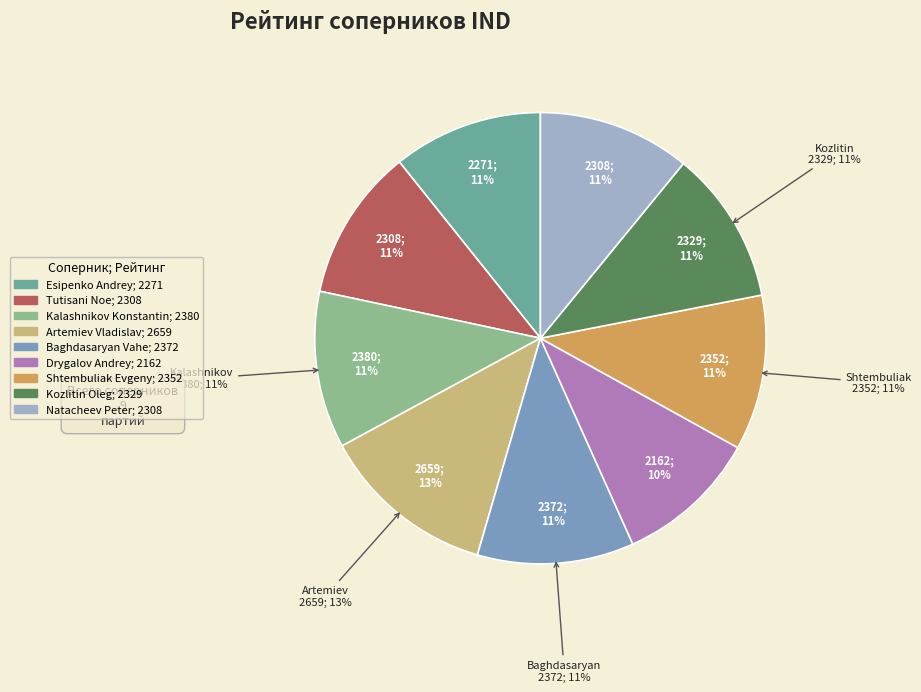

Is the sum of Esipenko Andrey and Tutisani Noe greater than half?

No